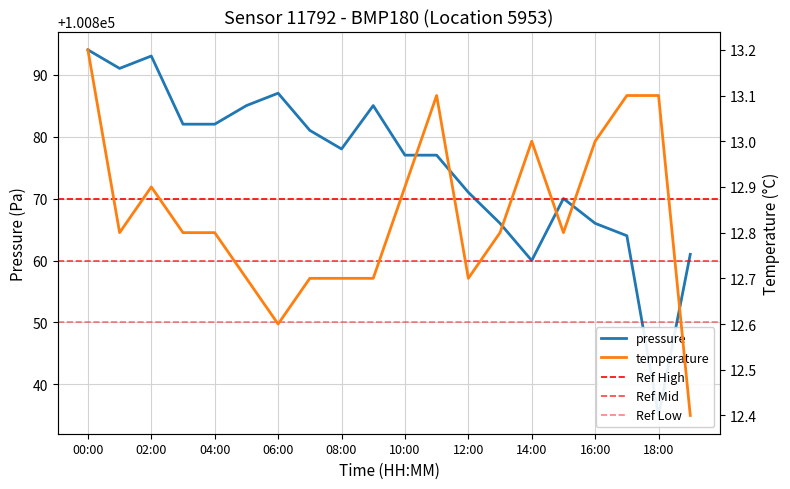

Reading left to right, extract all data points from this chart.

pressure: 100894.0	100891.0	100893.0	100882.0	100882.0	100885.0	100887.0	100881.0	100878.0	100885.0	100877.0	100877.0	100871.0	100866.0	100860.0	100870.0	100866.0	100864.0	100835.0	100861.0
temperature: 13.2	12.8	12.9	12.8	12.8	12.7	12.6	12.7	12.7	12.7	12.9	13.1	12.7	12.8	13.0	12.8	13.0	13.1	13.1	12.4